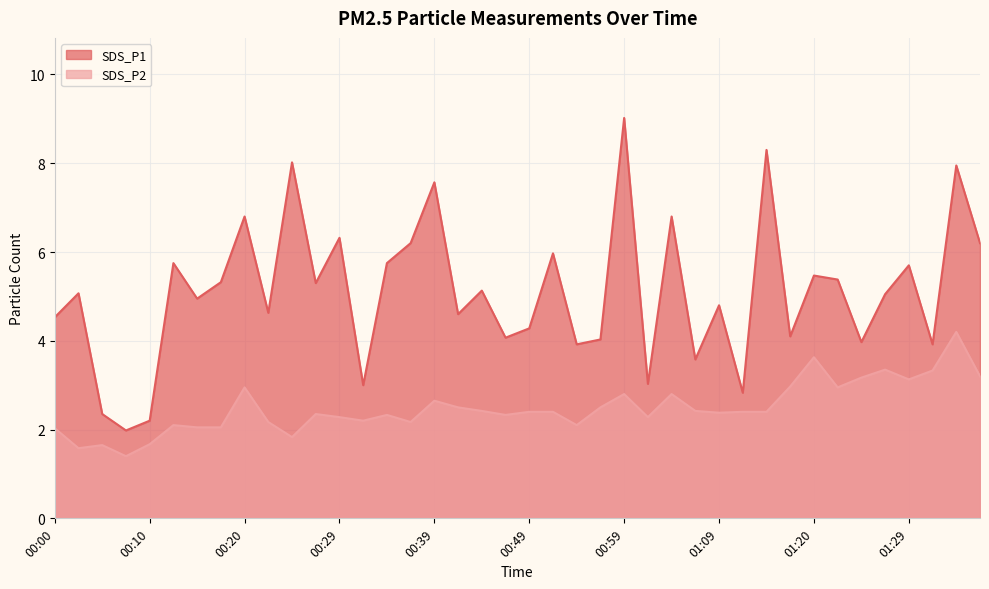

True or false: SDS_P2 and SDS_P1 cross at least once.

False